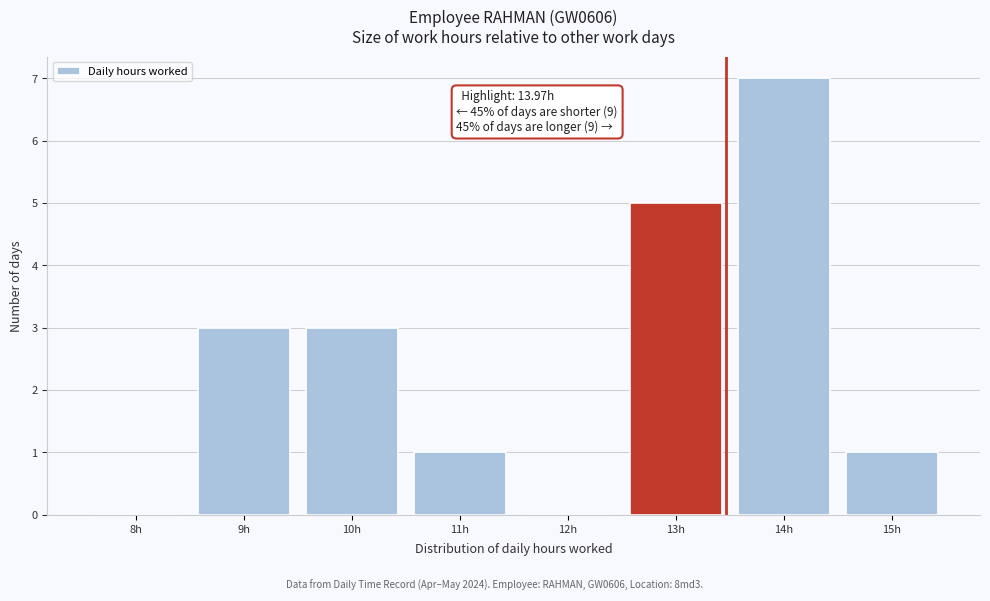

Reading right to left, transcribe all the data shown in this chart.

15h=1	14h=7	13h=5	12h=0	11h=1	10h=3	9h=3	8h=0